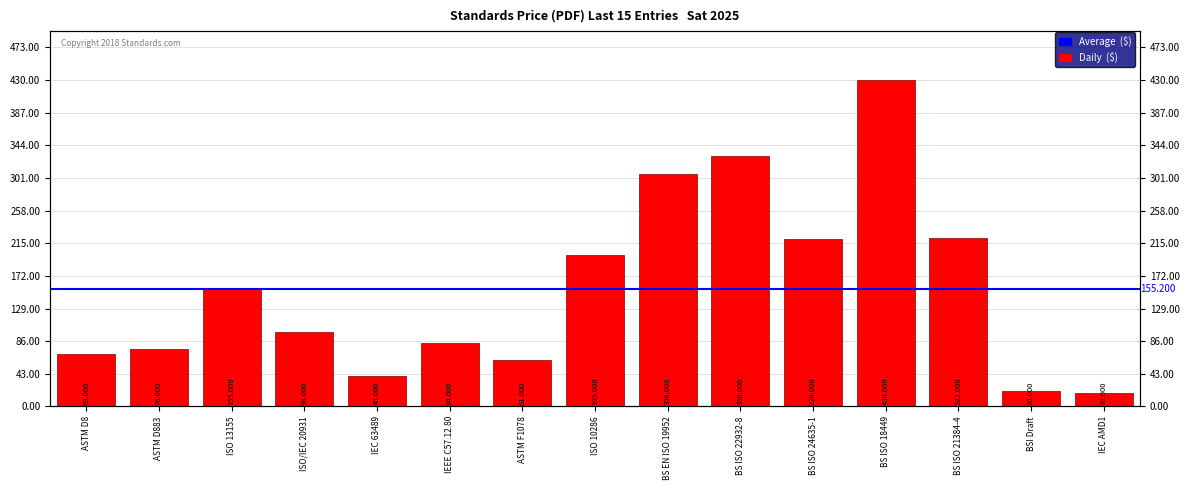

Rank the categories by value from highest to lowest.

BS ISO 18449, BS ISO 22932-8, BS EN ISO 19952, BS ISO 21384-4, BS ISO 24635-1, ISO 10286, ISO 13155, ISO/IEC 20931, IEEE C57.12.80, ASTM D883, ASTM D8, ASTM F1078, IEC 63489, BSI Draft, IEC AMD1